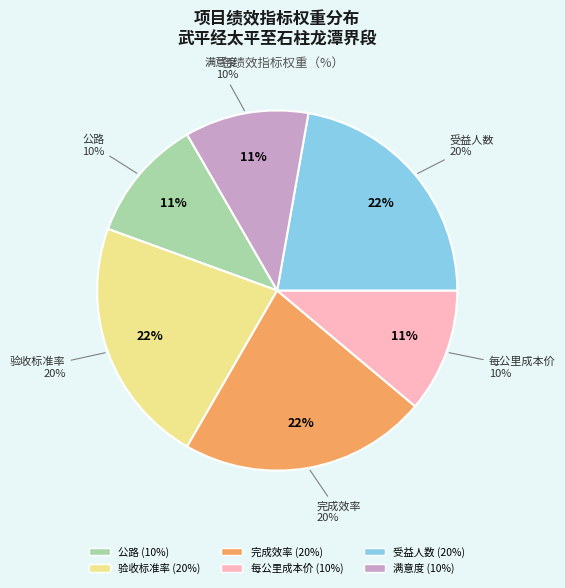

To the nearest percent, what is the difference between the 受益人数 and 满意度 slice percentages?

11%